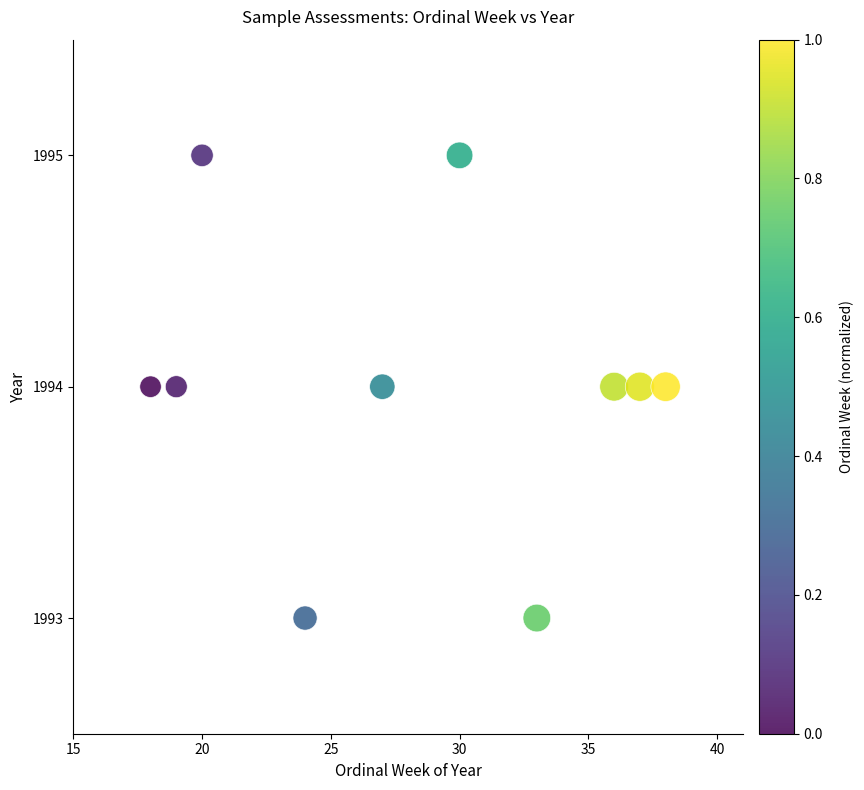

What is the range of X values (max minus min)?

20